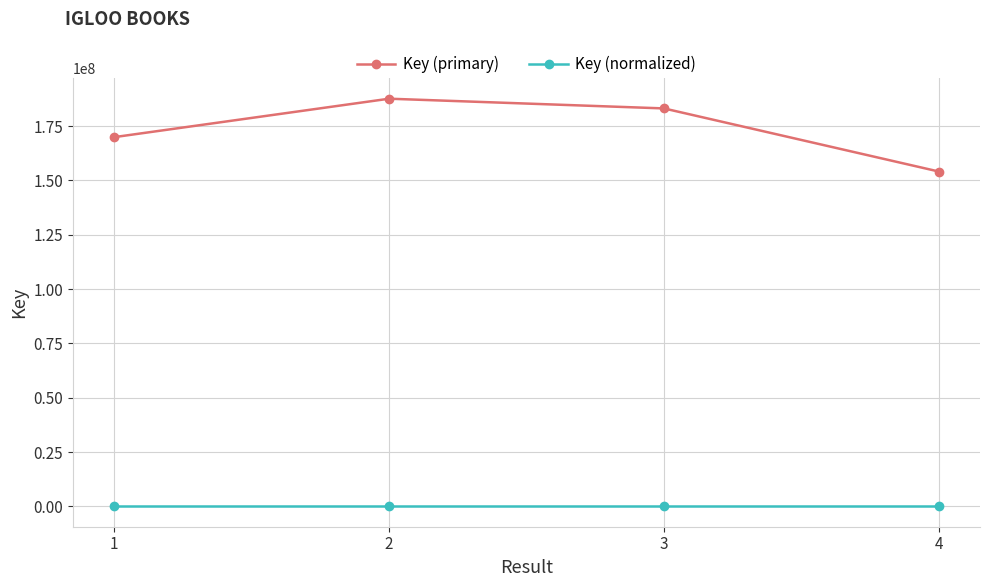

What is the sum of the Key (normalized) values at 4 and 3?

179.8